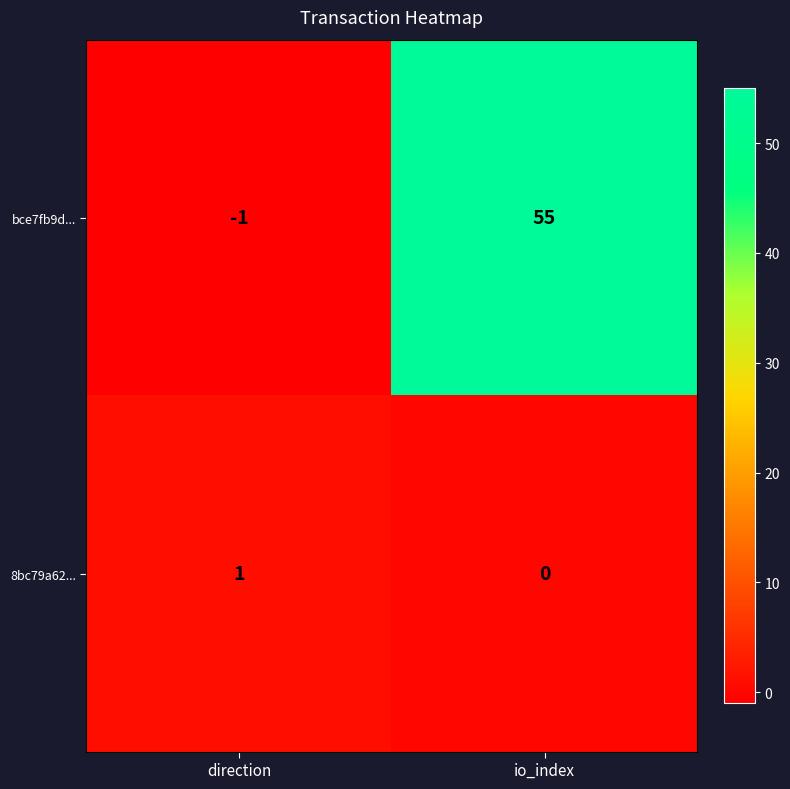

List the series in order of their peak value, highest first.

bce7fb9d..., 8bc79a62...